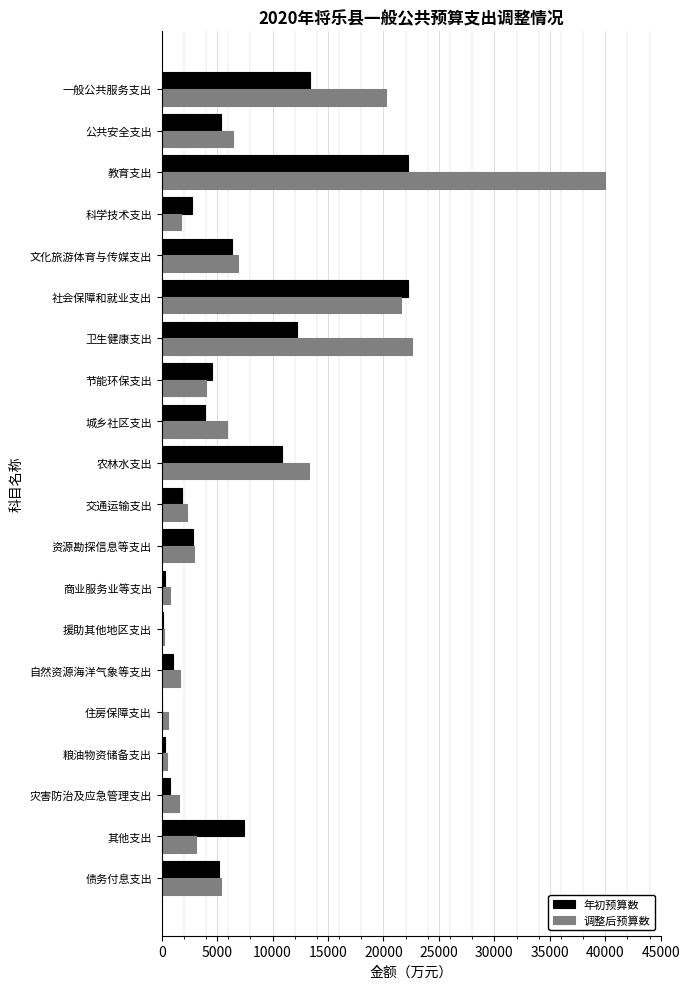

The 调整后预算数 series shows 6885 at 文化旅游体育与传媒支出. True or false?

True